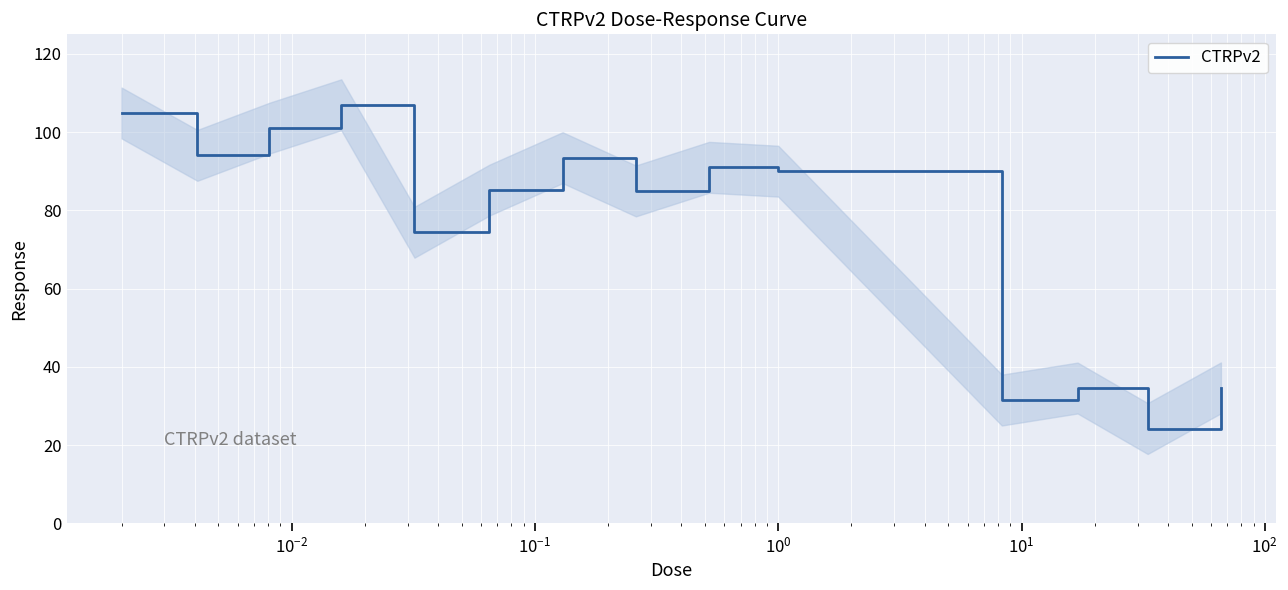

What is the maximum value for CTRPv2?

107.0